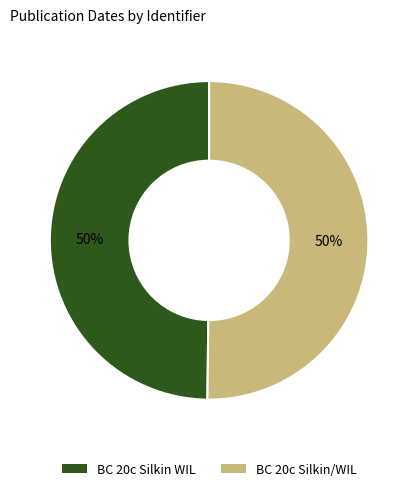

Is it true that BC 20c Silkin WIL is 50% of the pie?

True